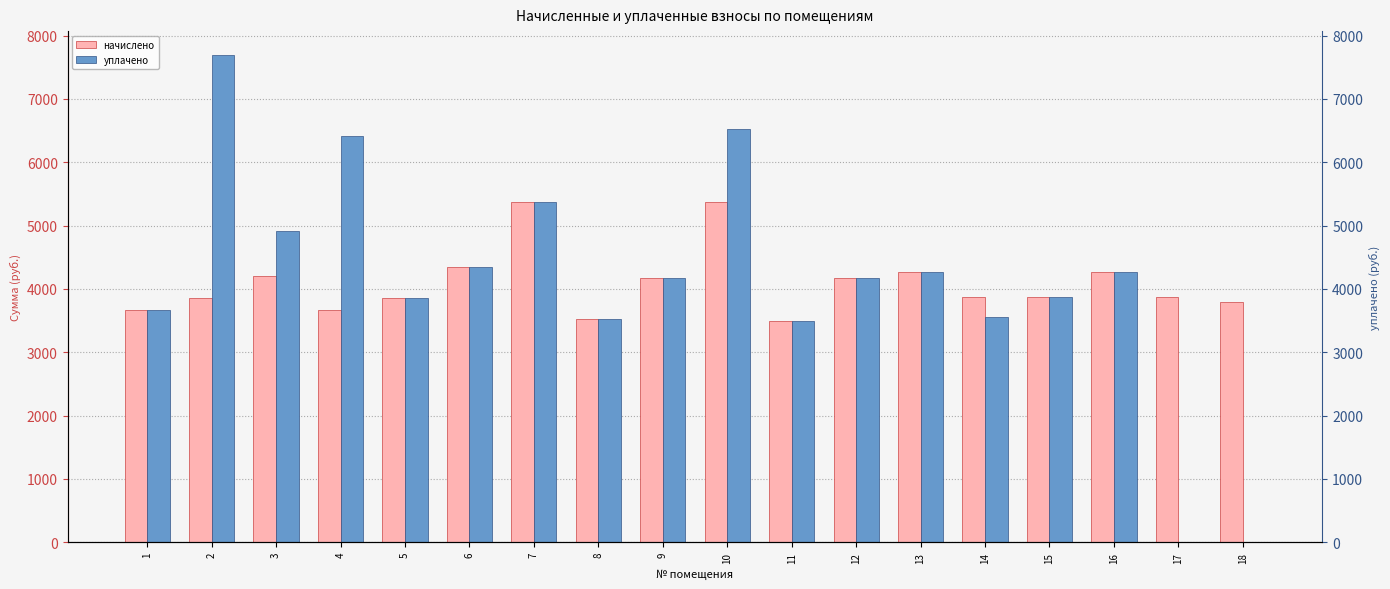

Is it true that начислено equals 3668.0 at 4?

True